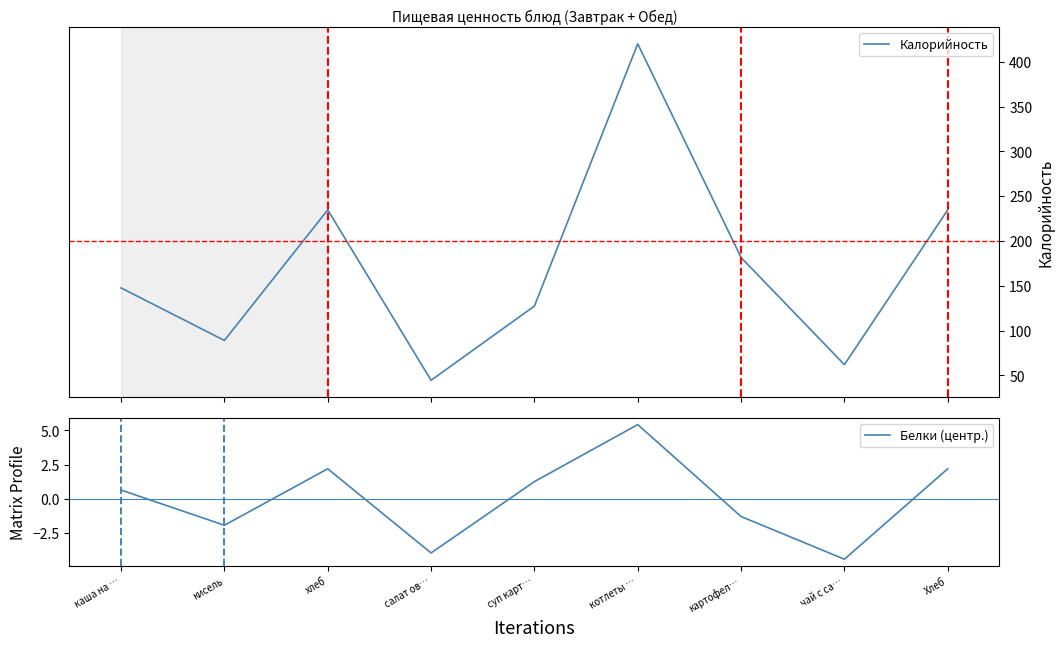

What is the difference between the second highest and second lowest values in the Калорийность series?

172.7